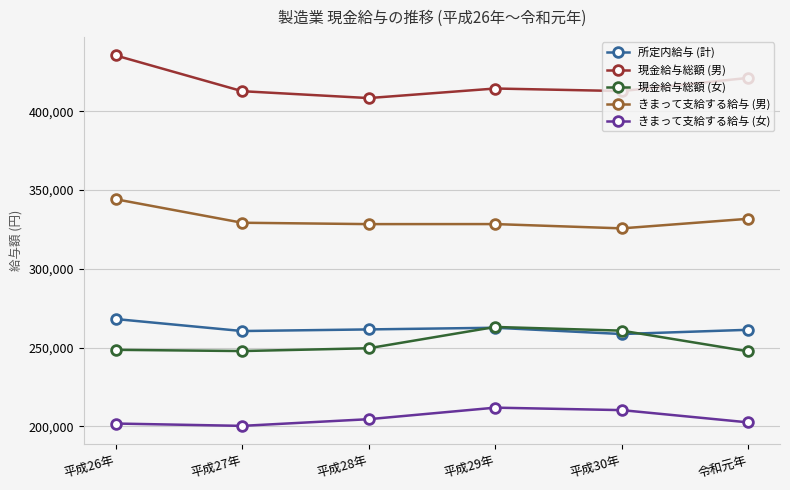

What is the maximum value for きまって支給する給与 (女)?

211792